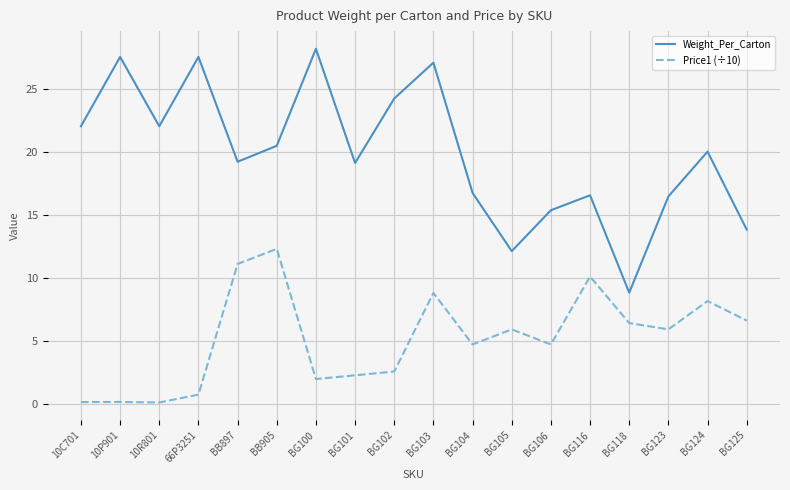

At which label does Price1 (÷10) first exceed 5?

BB897